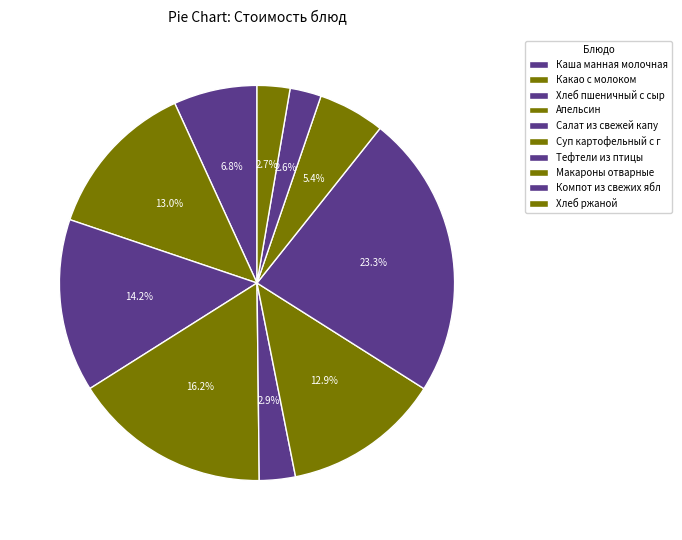

How many slices are in this pie chart?

10